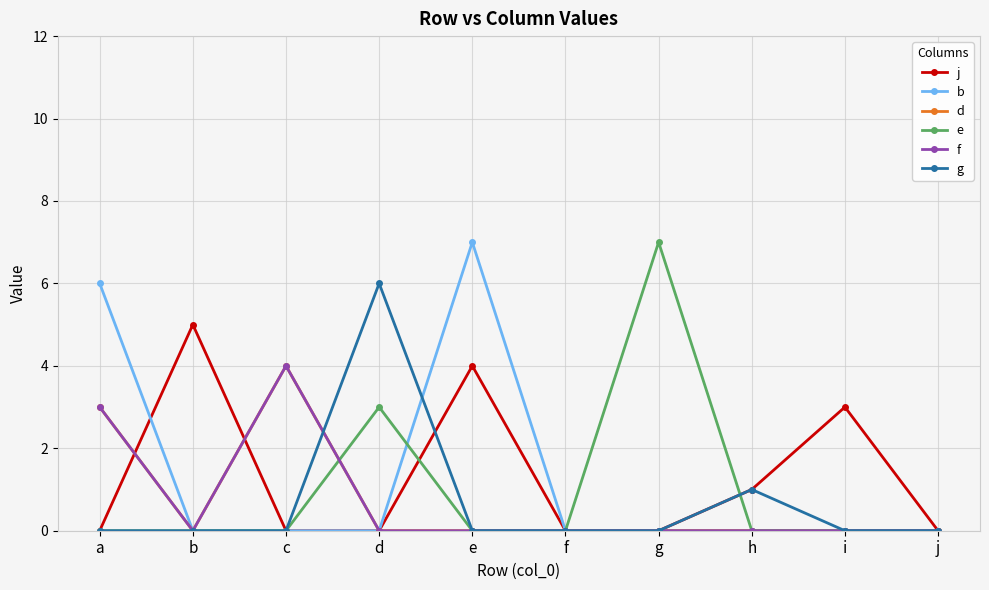

Does the chart have visible grid lines?

Yes